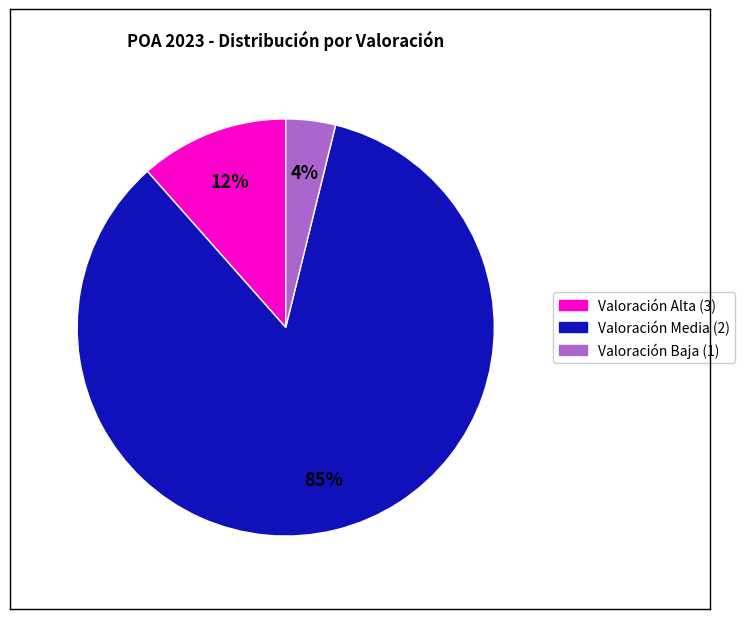

Does any single category account for the majority?

Yes